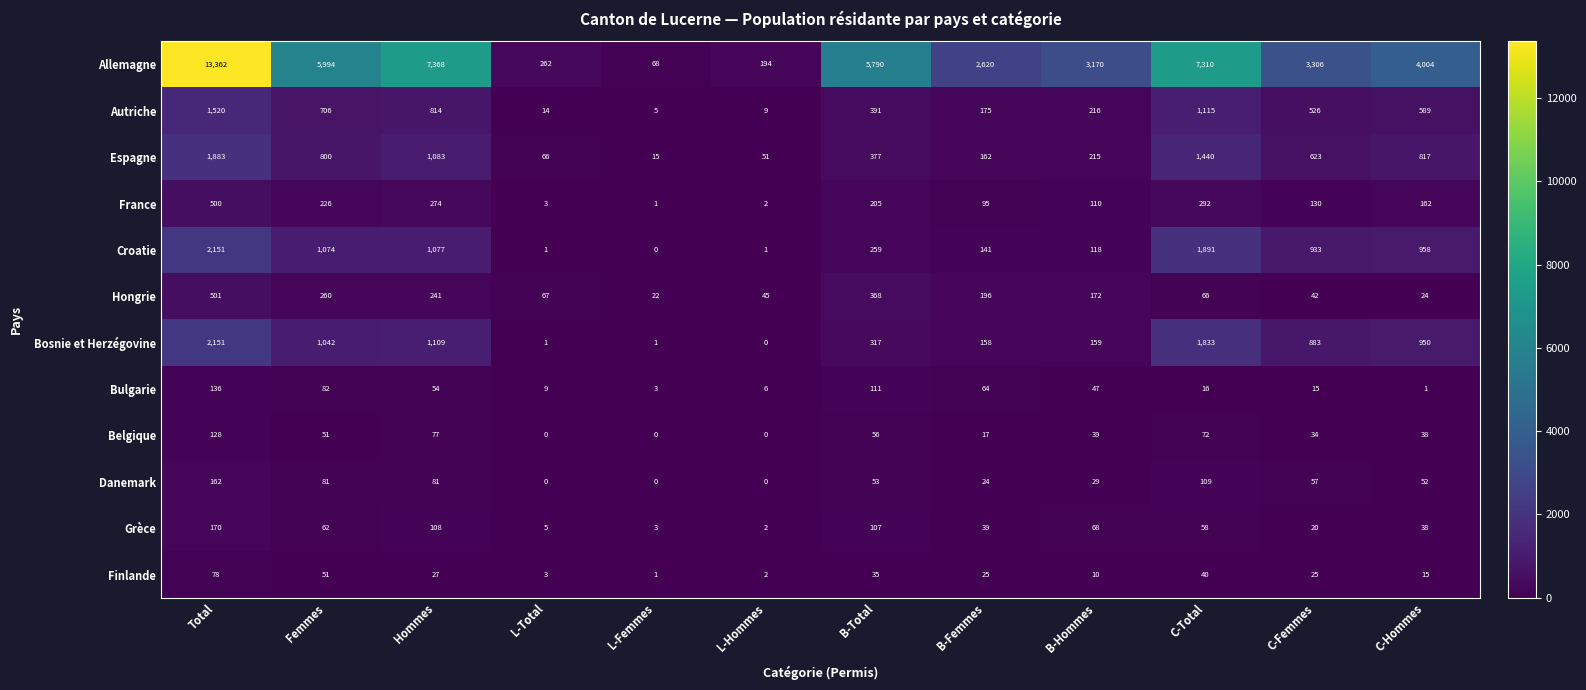

What is the approximate value of France at C-Total, to the nearest 10?

290